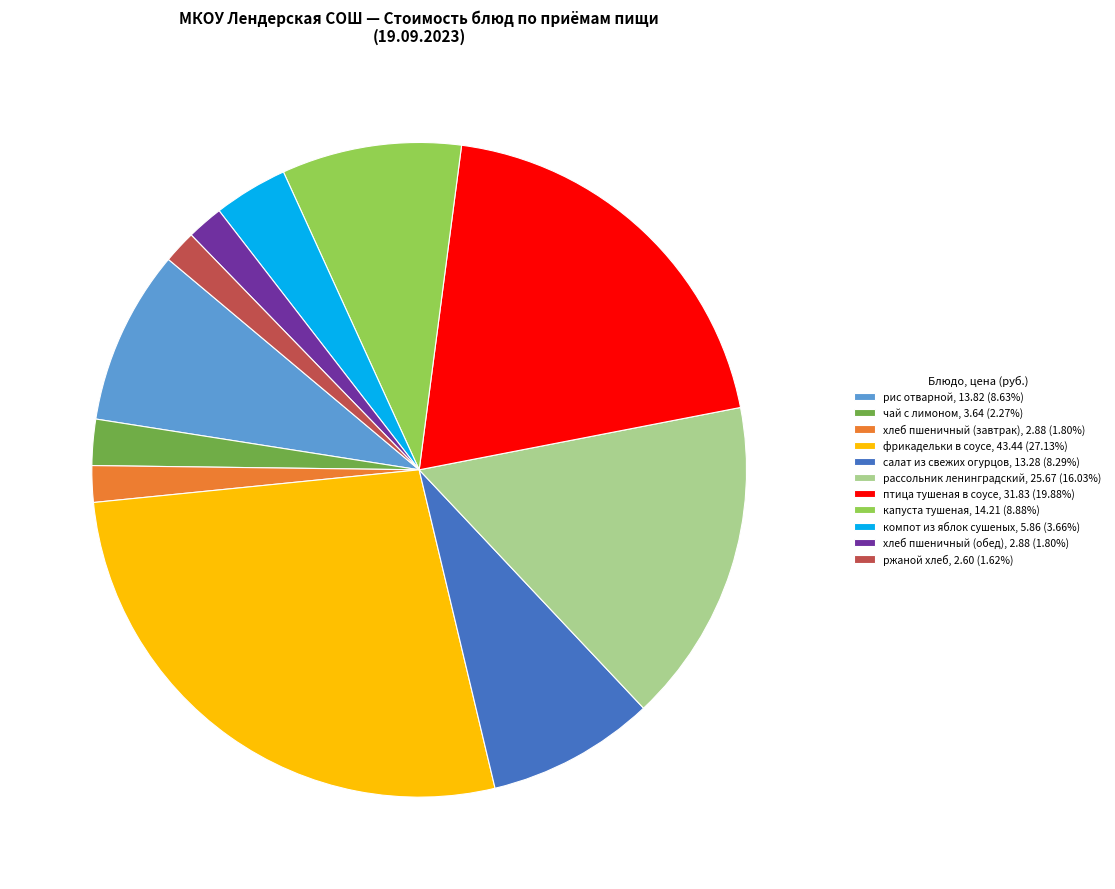

What is the ratio of the value at рис отварной, 13.82 (8.63%) to the value at фрикадельки в соусе, 43.44 (27.13%)?

0.3